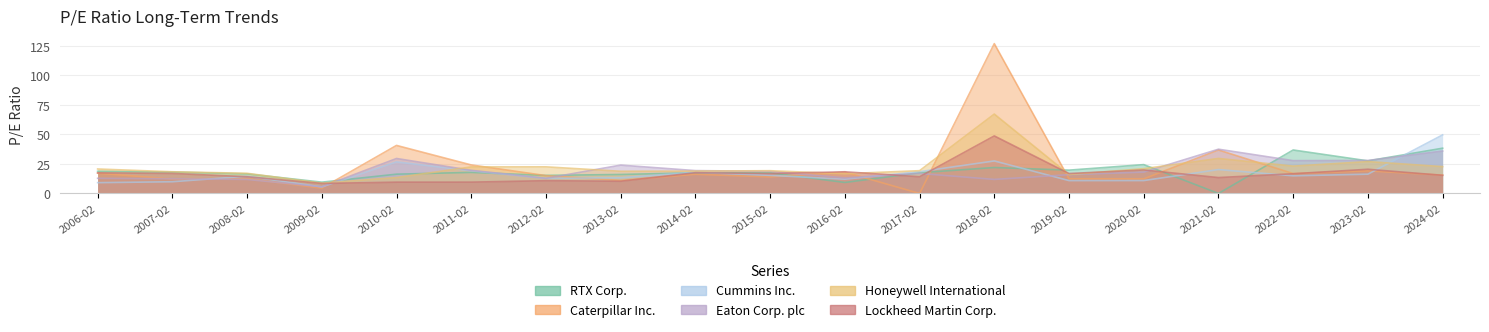

True or false: Eaton Corp. plc has a value of 5.7 at 2009-02.

True